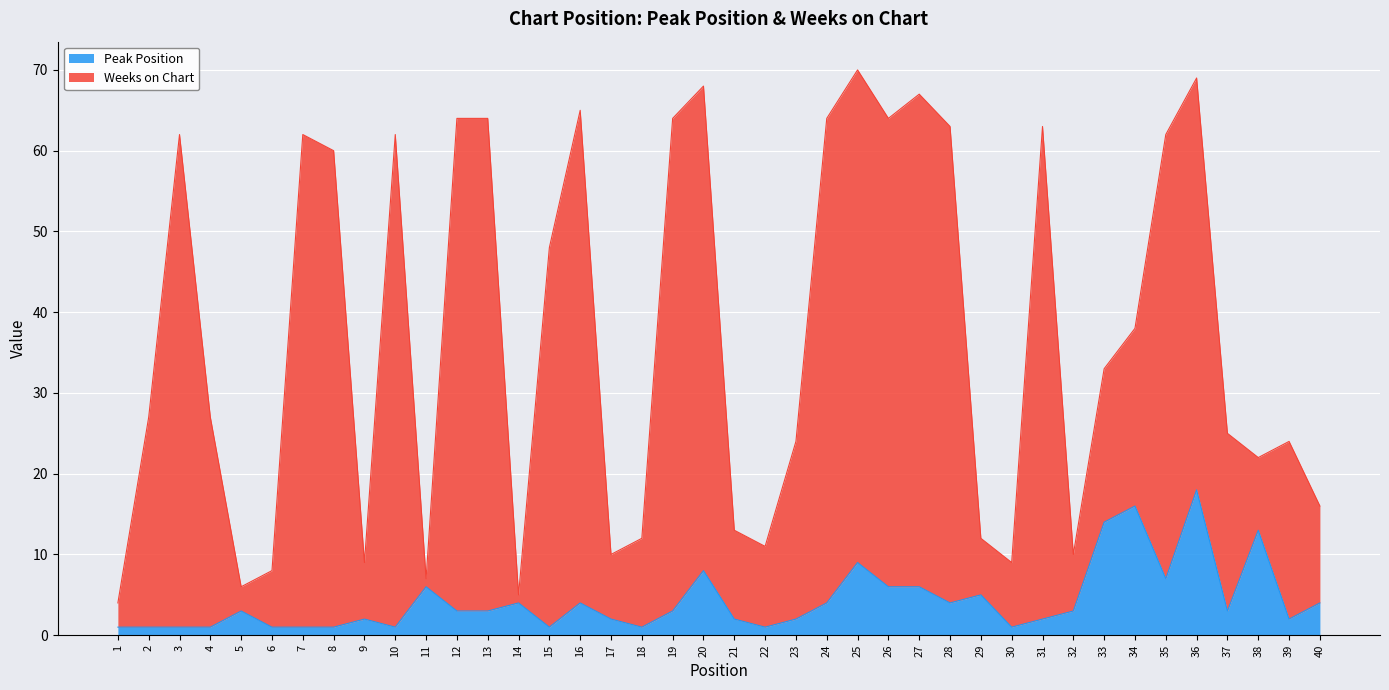

What is the total value across all series at 8?

60